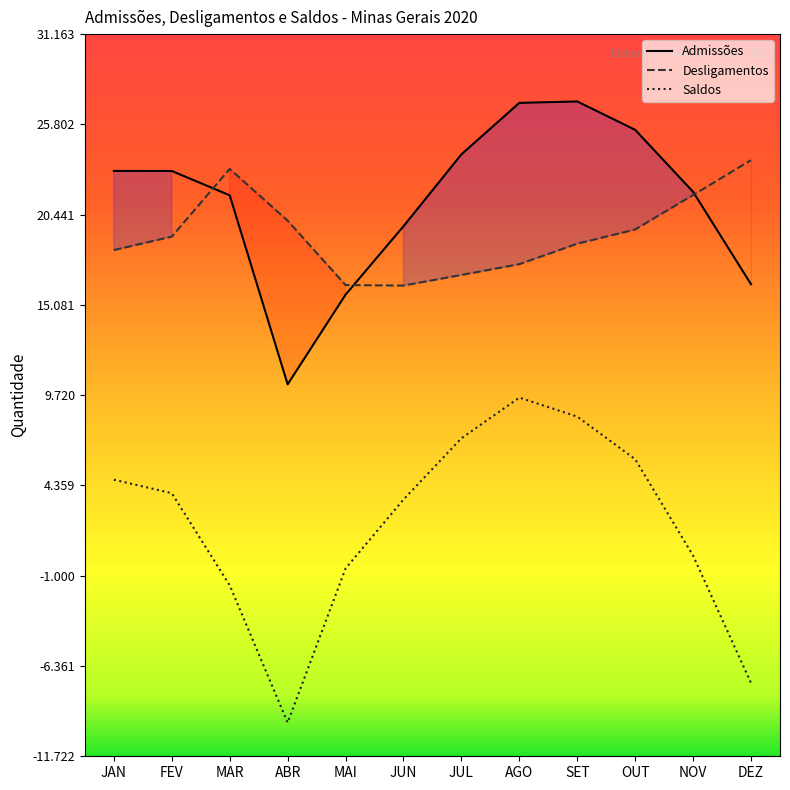

Which label corresponds to the largest value in the chart?

SET